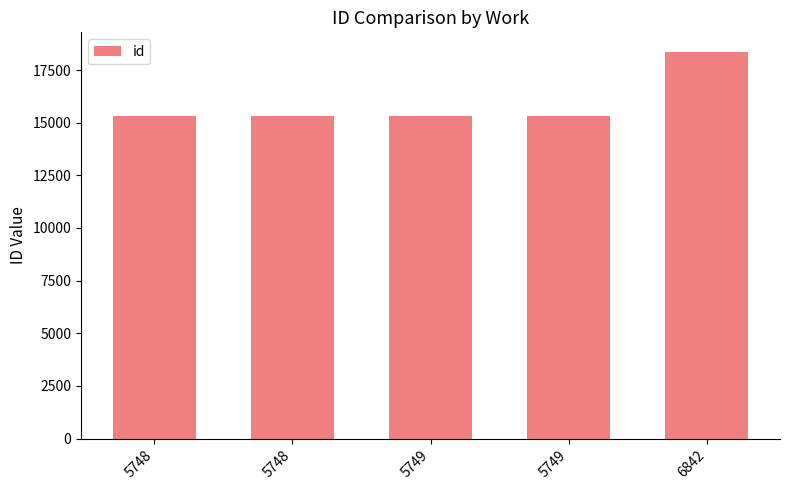

Are the bars horizontal?

No